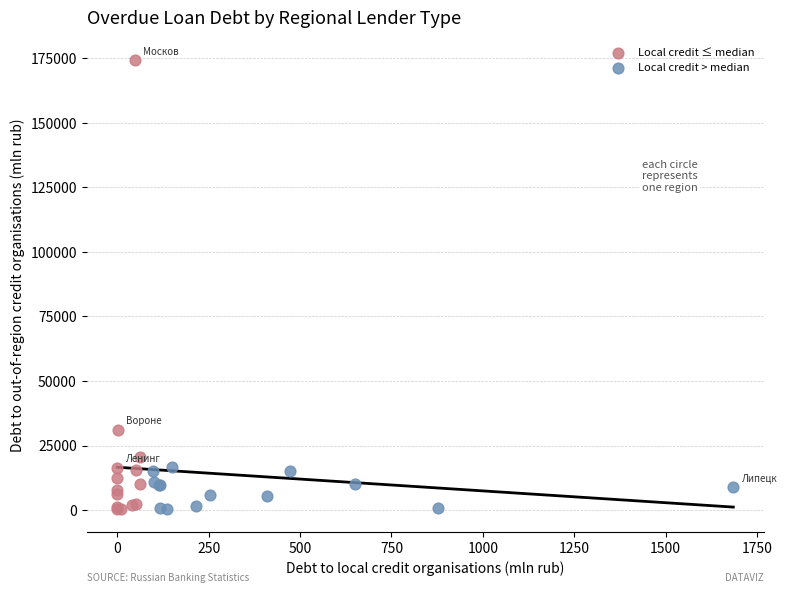

Which series has the largest Y range (max minus min)?

Local credit ≤ median